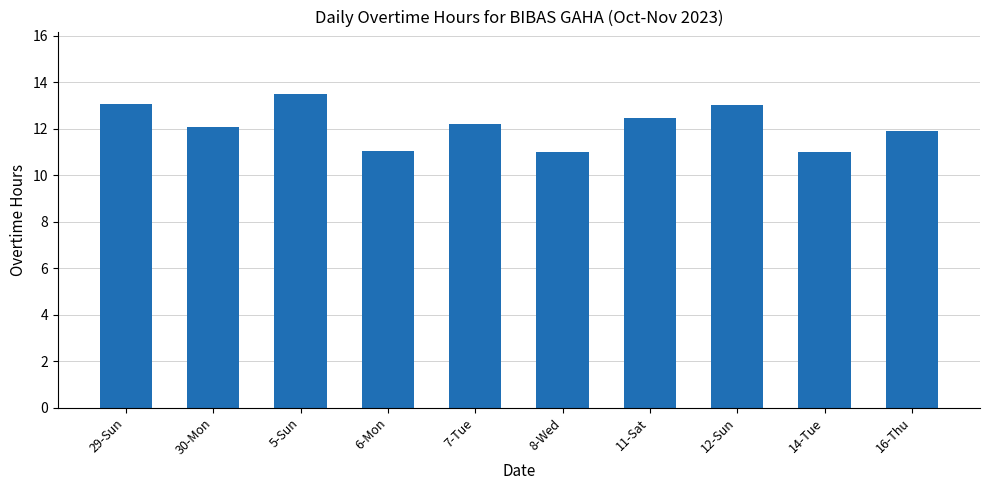

Reading left to right, transcribe all the data shown in this chart.

29-Sun=13.0	30-Mon=12.1	5-Sun=13.5	6-Mon=11.0	7-Tue=12.2	8-Wed=11.0	11-Sat=12.5	12-Sun=13.0	14-Tue=11.0	16-Thu=11.9